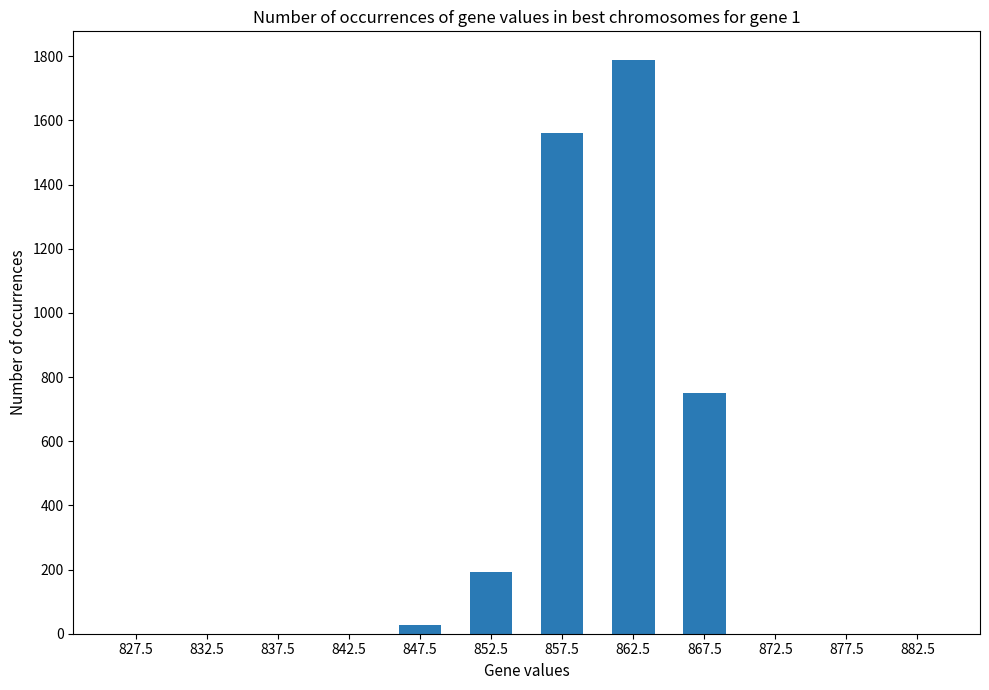

Where is the data nearest to the value 894?

867.5